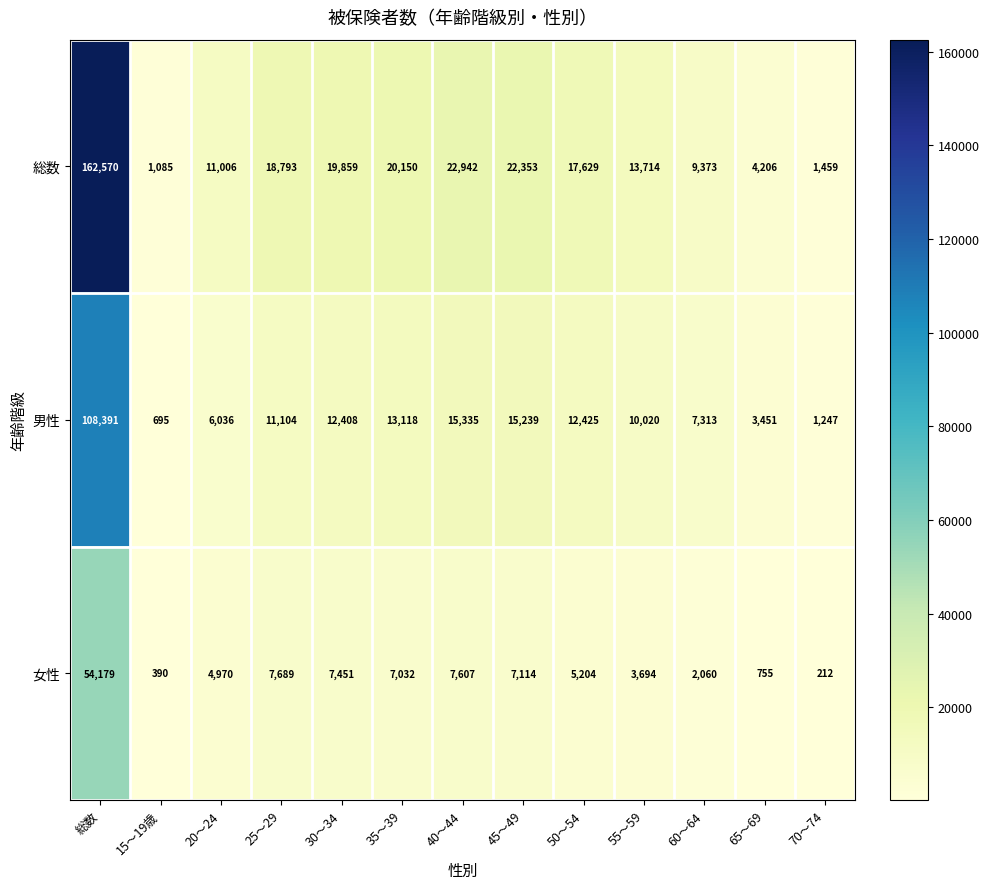

Which category has the lowest value across all series?

70～74